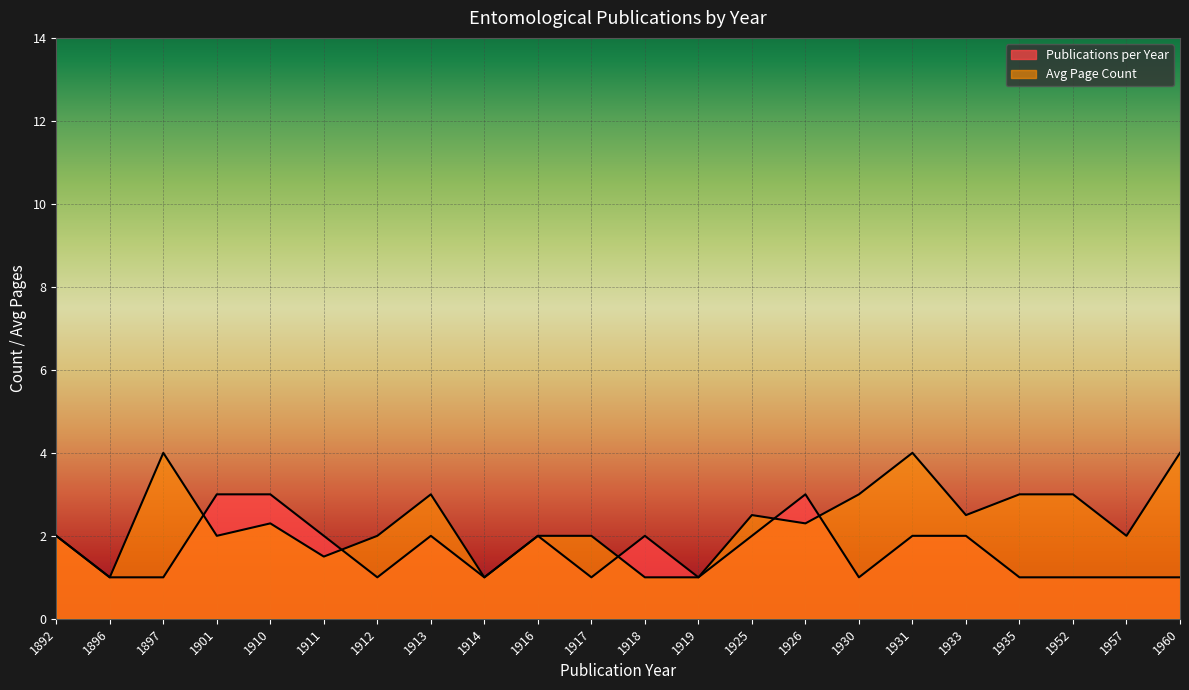

True or false: Avg Page Count has more than 0 points higher than both neighbors.

True